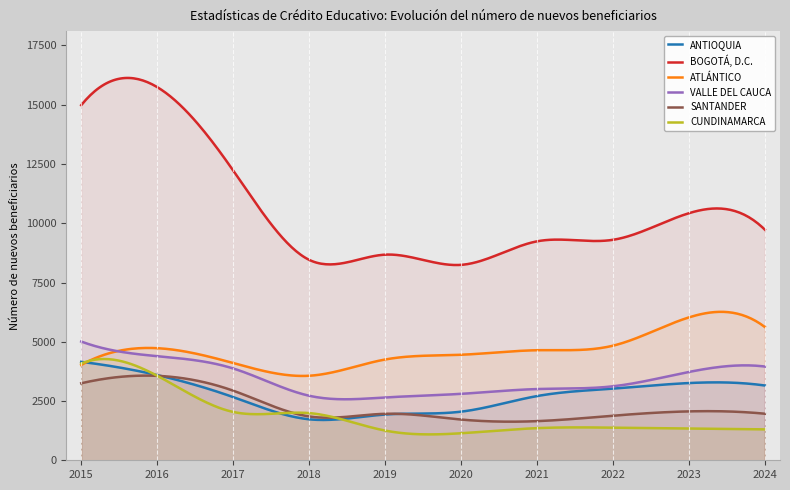

Is it true that VALLE DEL CAUCA equals 3955 at 2024?

True